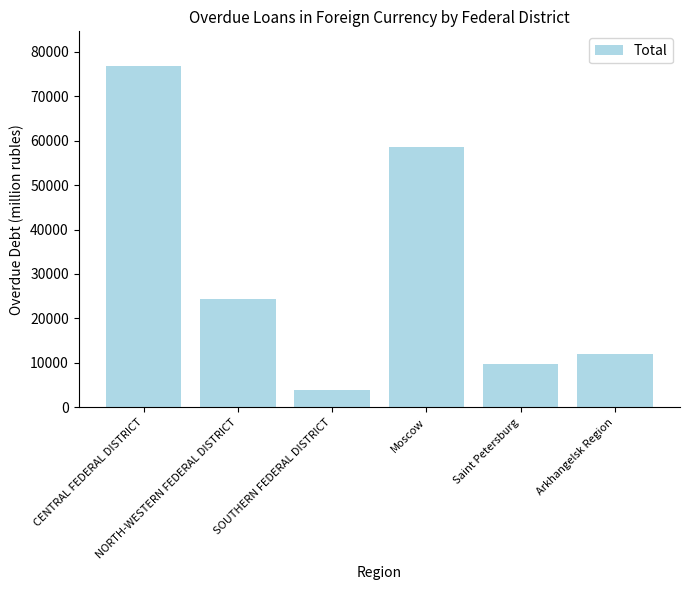

Approximately how many times larger is the value at SOUTHERN FEDERAL DISTRICT compared to Moscow?

0.1